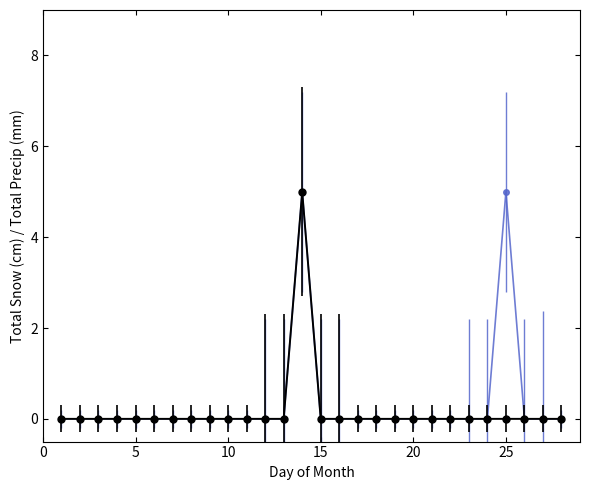

What is the maximum value shown in the chart?

5